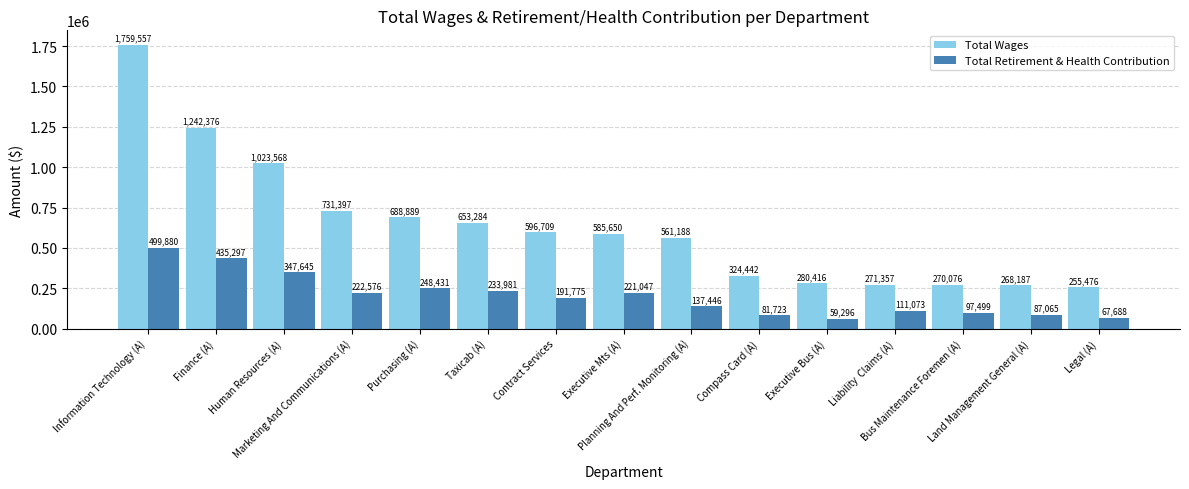

How many bars are there in total?

30